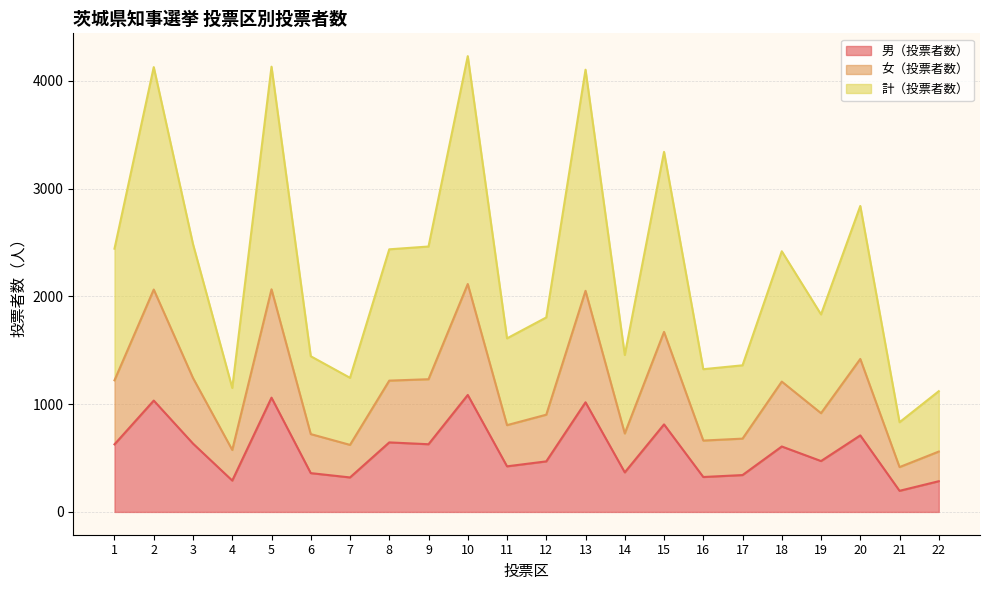

True or false: 男（投票者数） and 女（投票者数） cross at least once.

False